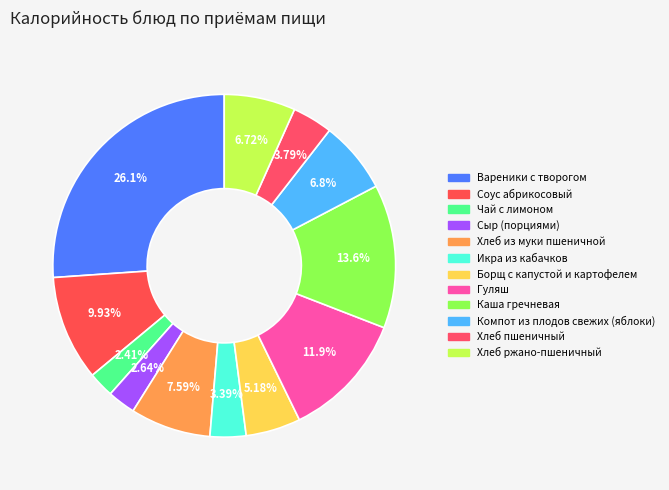

Which has a higher value, Чай с лимоном or Соус абрикосовый?

Соус абрикосовый